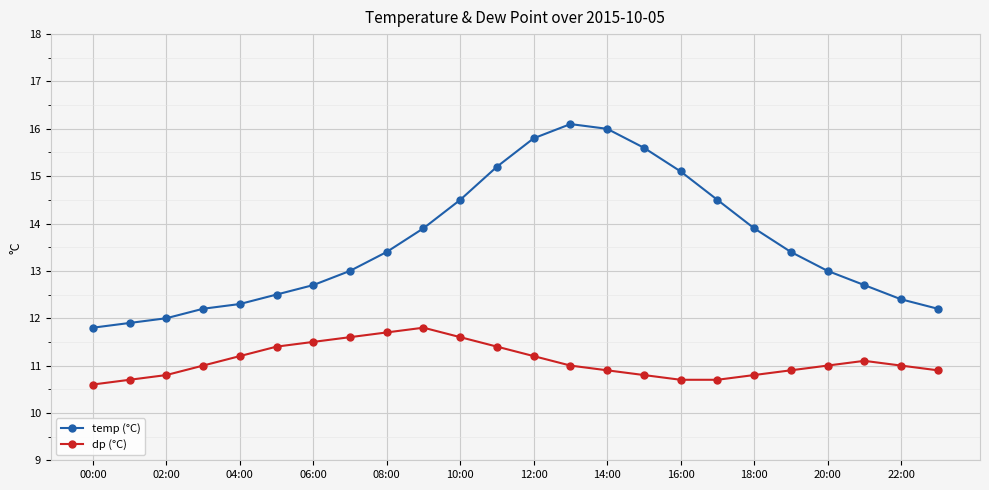

How many interior local peaks does the temp (°C) series have?

1